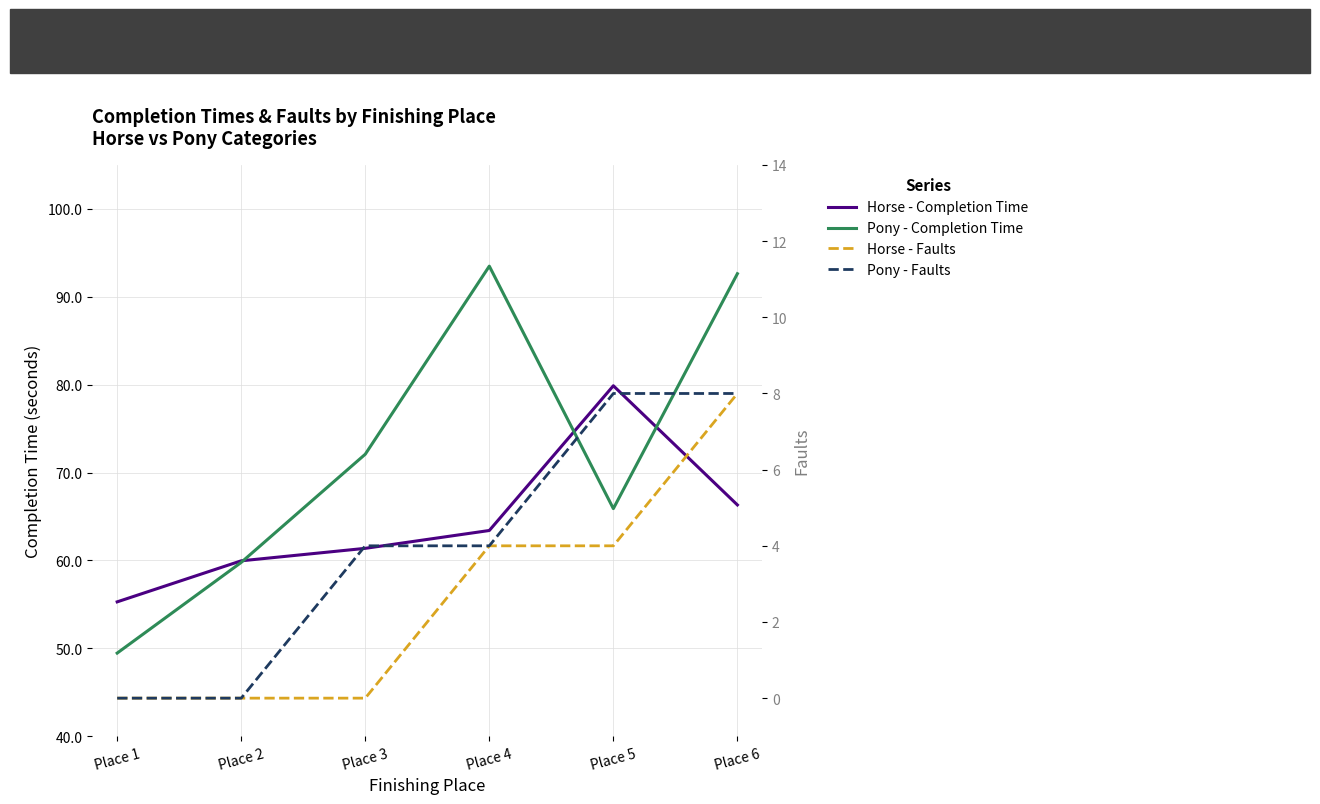

What is the sum of the Pony - Completion Time values at Place 4 and Place 1?

142.9